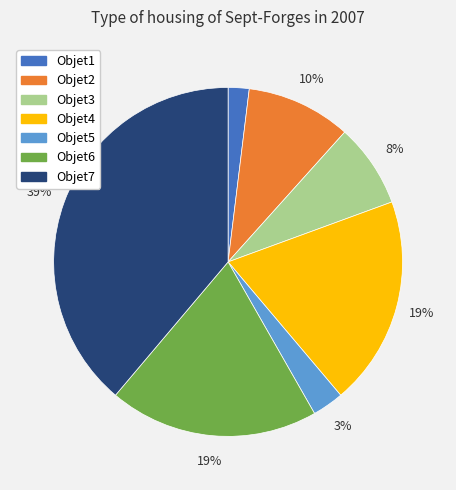

Does Objet1 account for over 50% of the chart?

No